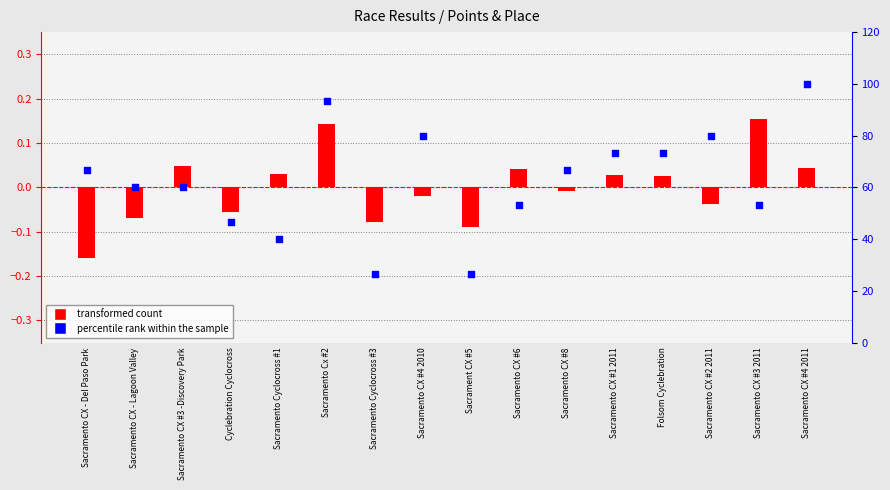

What are all the series names shown in the legend?

transformed count, percentile rank within the sample